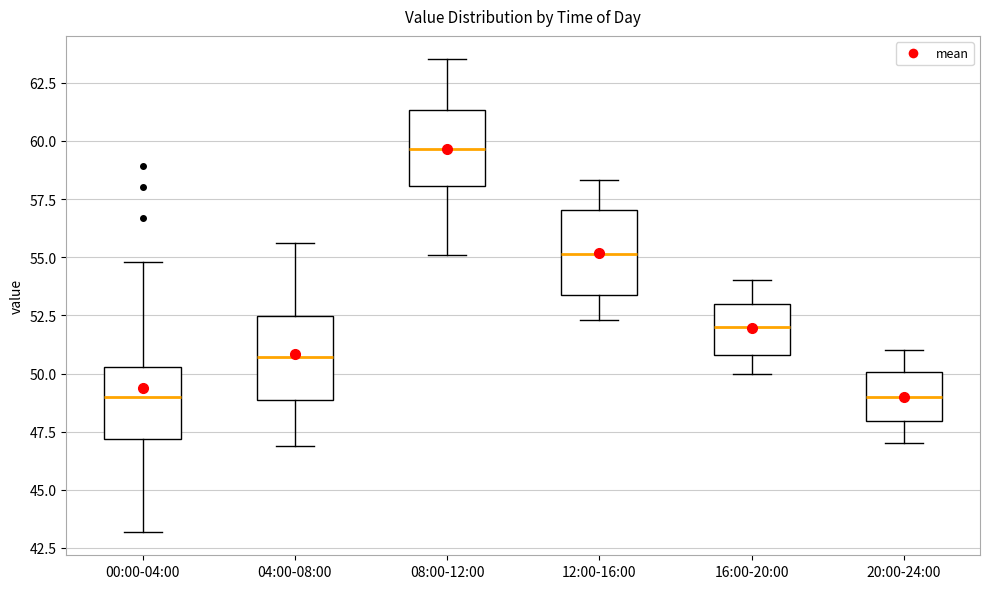

Reading left to right, transcribe this box plot: for each box, give where its median line is, the range the box spans, and where its two whiskers end, as read against the y-axis. The values are not printed on the chart, so give them approximately, as read against the axis.

00:00-04:00: median 49.0, box 47.0 to 50.5, whiskers 43.0 to 55.0
04:00-08:00: median 50.5, box 49.0 to 52.5, whiskers 47.0 to 55.5
08:00-12:00: median 59.5, box 58.0 to 61.5, whiskers 55.0 to 63.5
12:00-16:00: median 55.0, box 53.5 to 57.0, whiskers 52.5 to 58.5
16:00-20:00: median 52.0, box 51.0 to 53.0, whiskers 50.0 to 54.0
20:00-24:00: median 49.0, box 48.0 to 50.0, whiskers 47.0 to 51.0